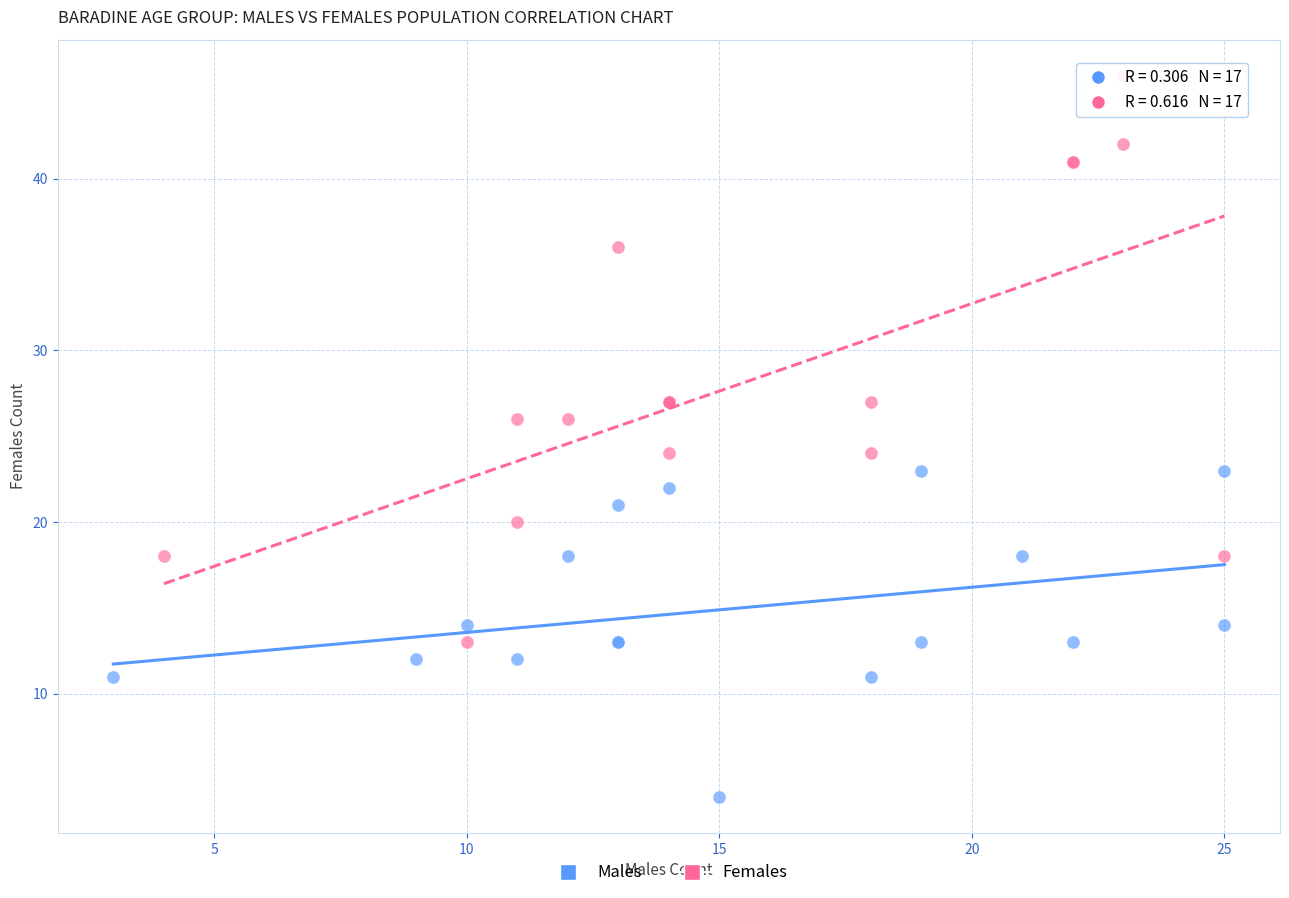

Which series has the widest spread of Y values?

Females